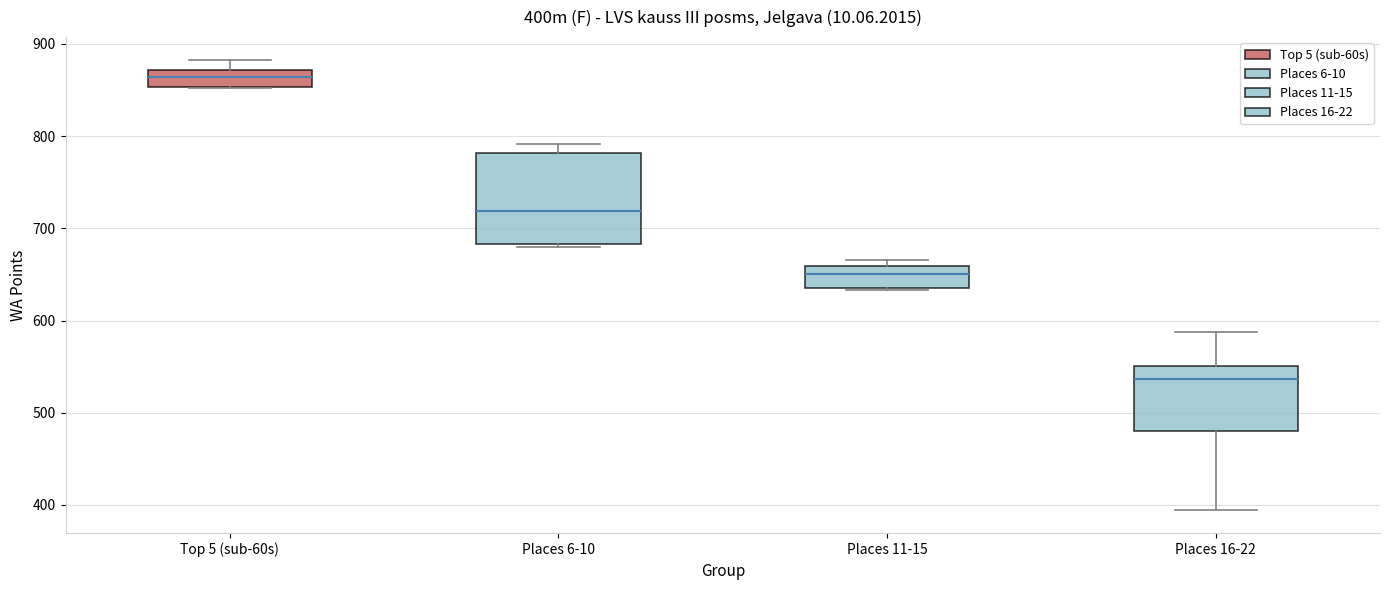

Where does the upper whisker of the box for Top 5 (sub-60s) end on the y-axis? The values are not printed on the chart, so give them approximately, as read against the axis.

880